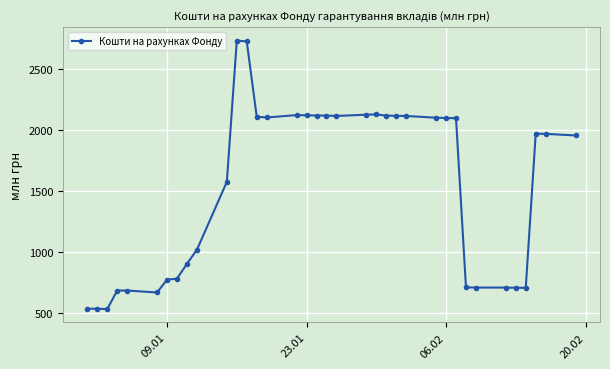

What is the difference between the maximum and second lowest values?

2192.7